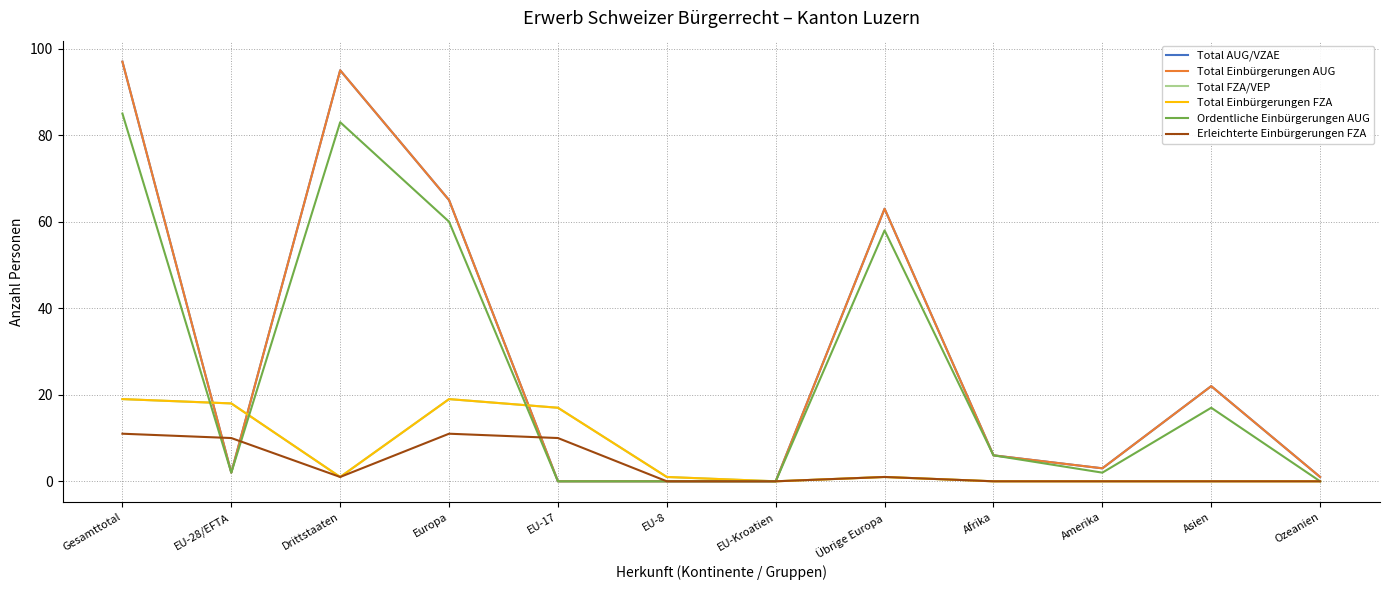

True or false: Total Einbürgerungen FZA and Total AUG/VZAE intersect in this chart.

True